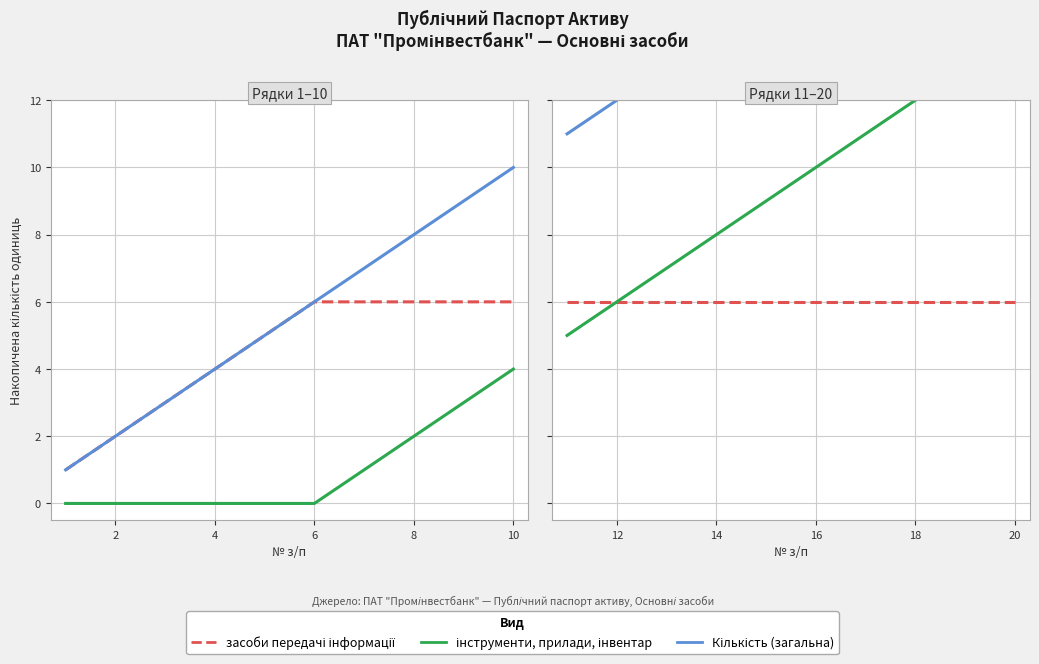

Does the chart display data point markers on the line(s)?

No